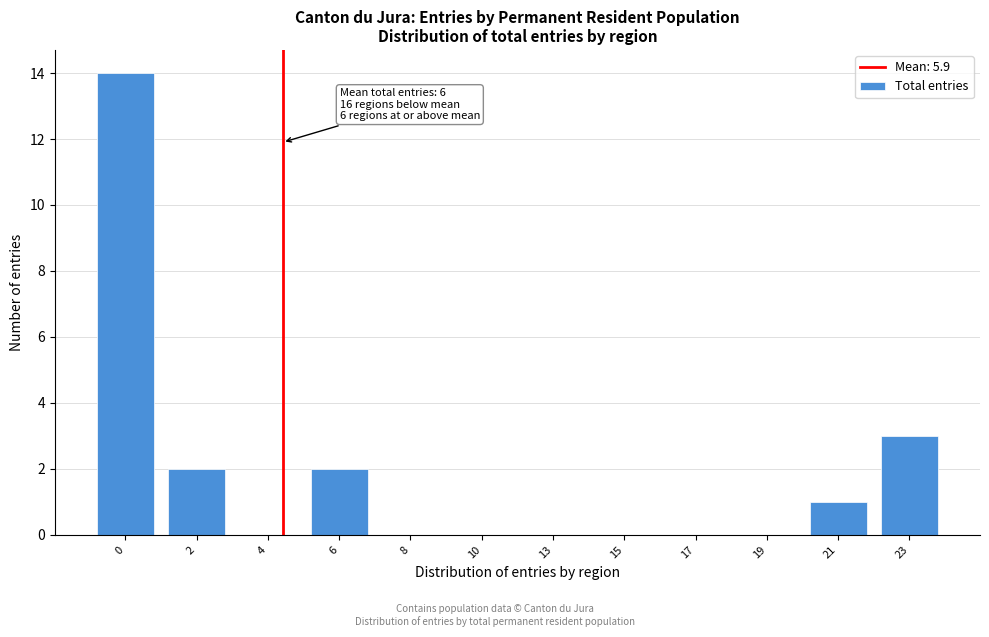

Reading left to right, extract all data points from this chart.

0=14	2=2	4=0	6=2	8=0	10=0	13=0	15=0	17=0	19=0	21=1	23=3